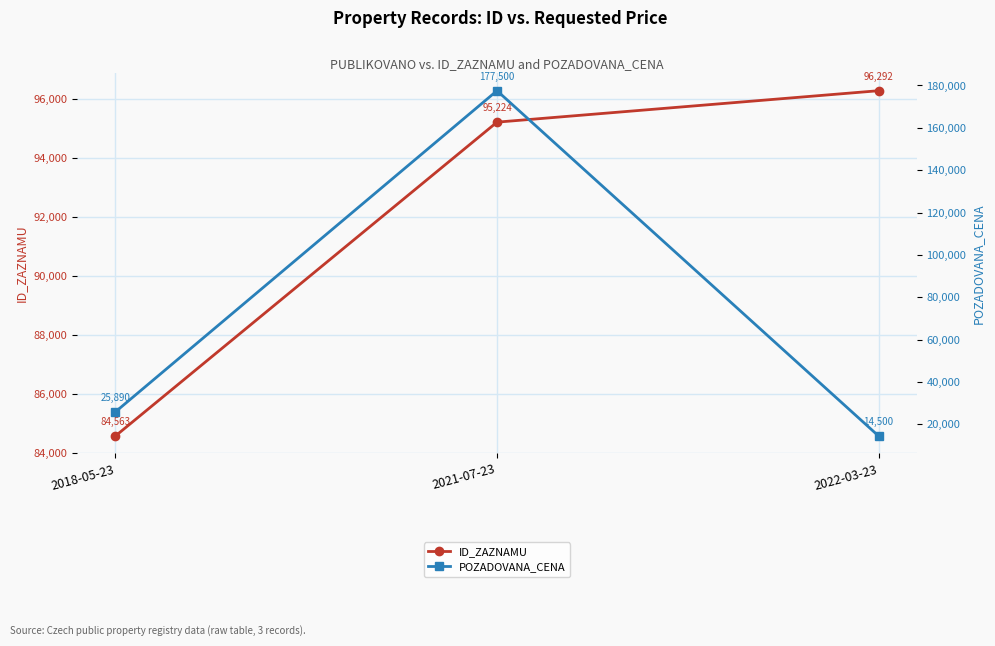

True or false: ID_ZAZNAMU has a value of 95224 at 2021-07-23.

True